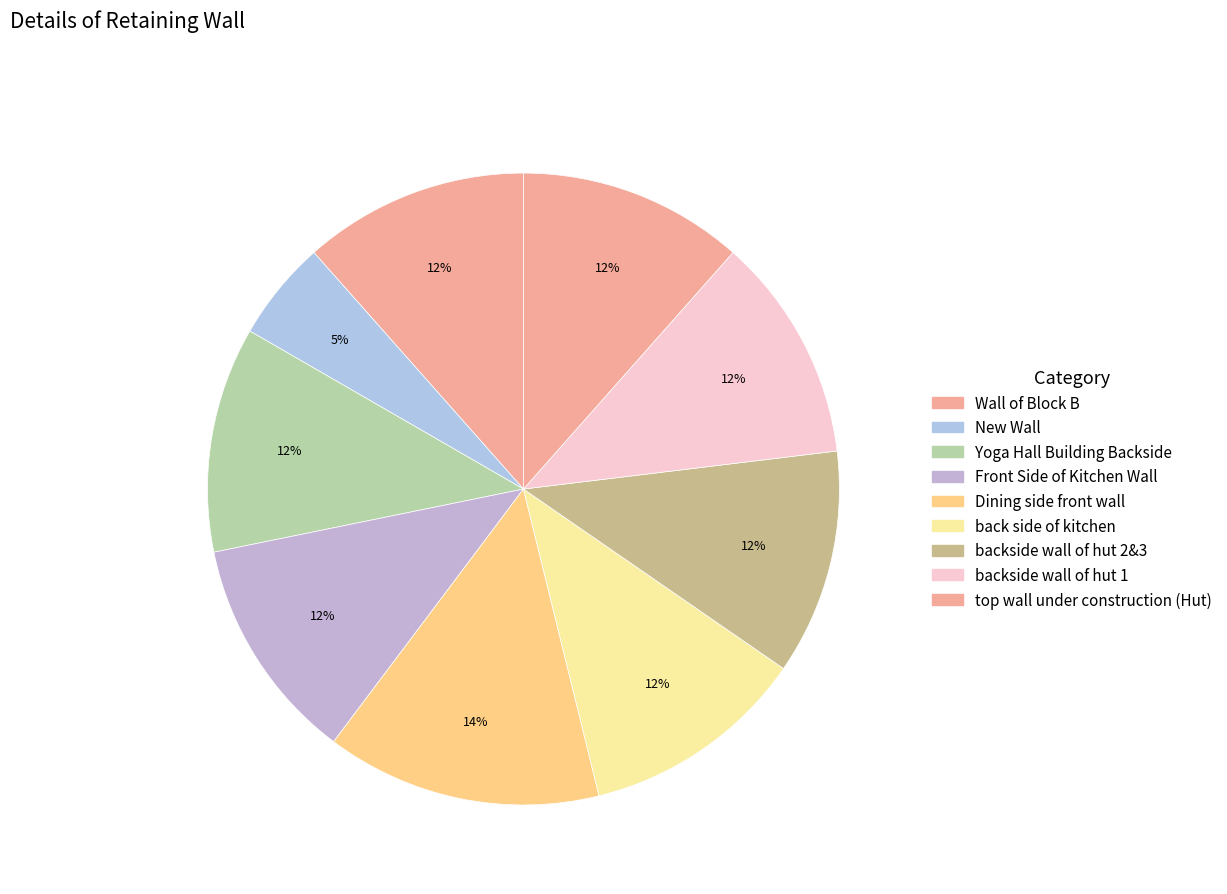

Does Yoga Hall Building Backside represent more than half of the total?

No